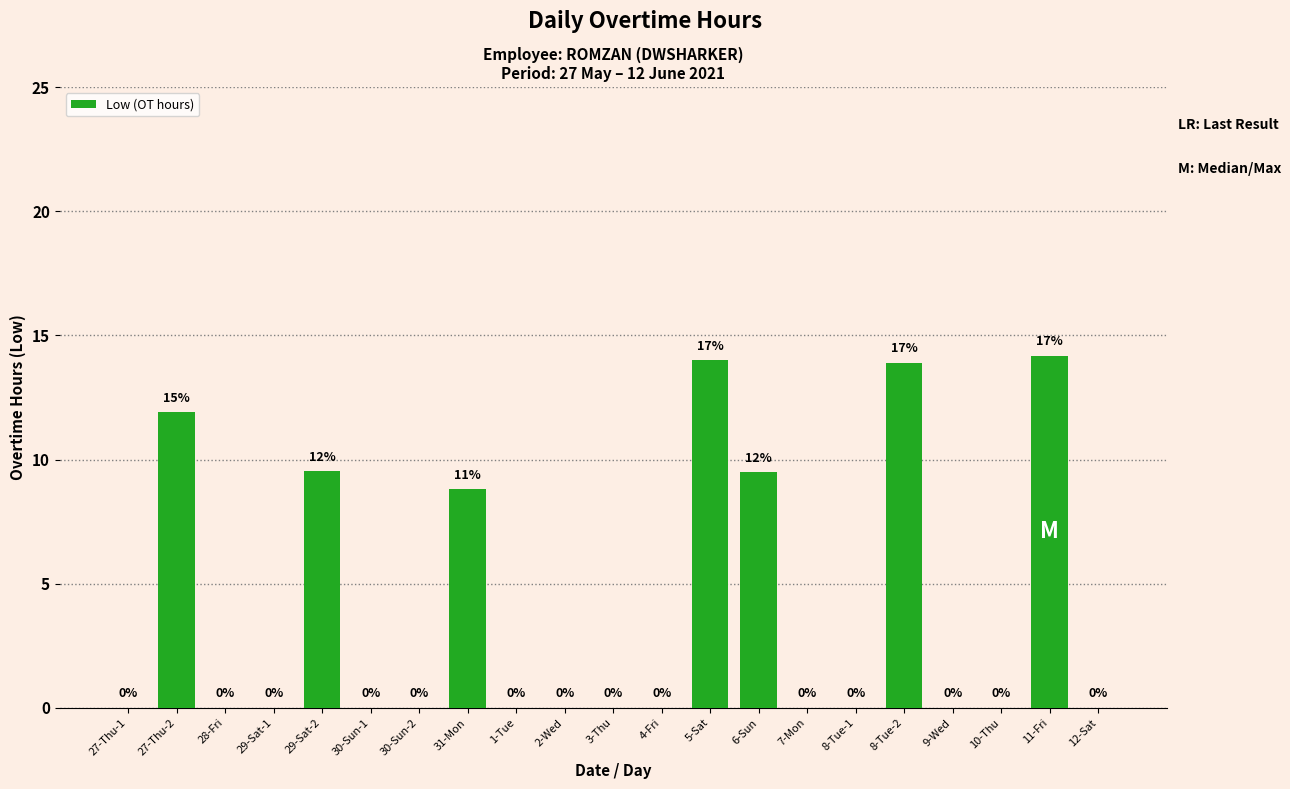

Between 1-Tue and 6-Sun, which is larger?

6-Sun